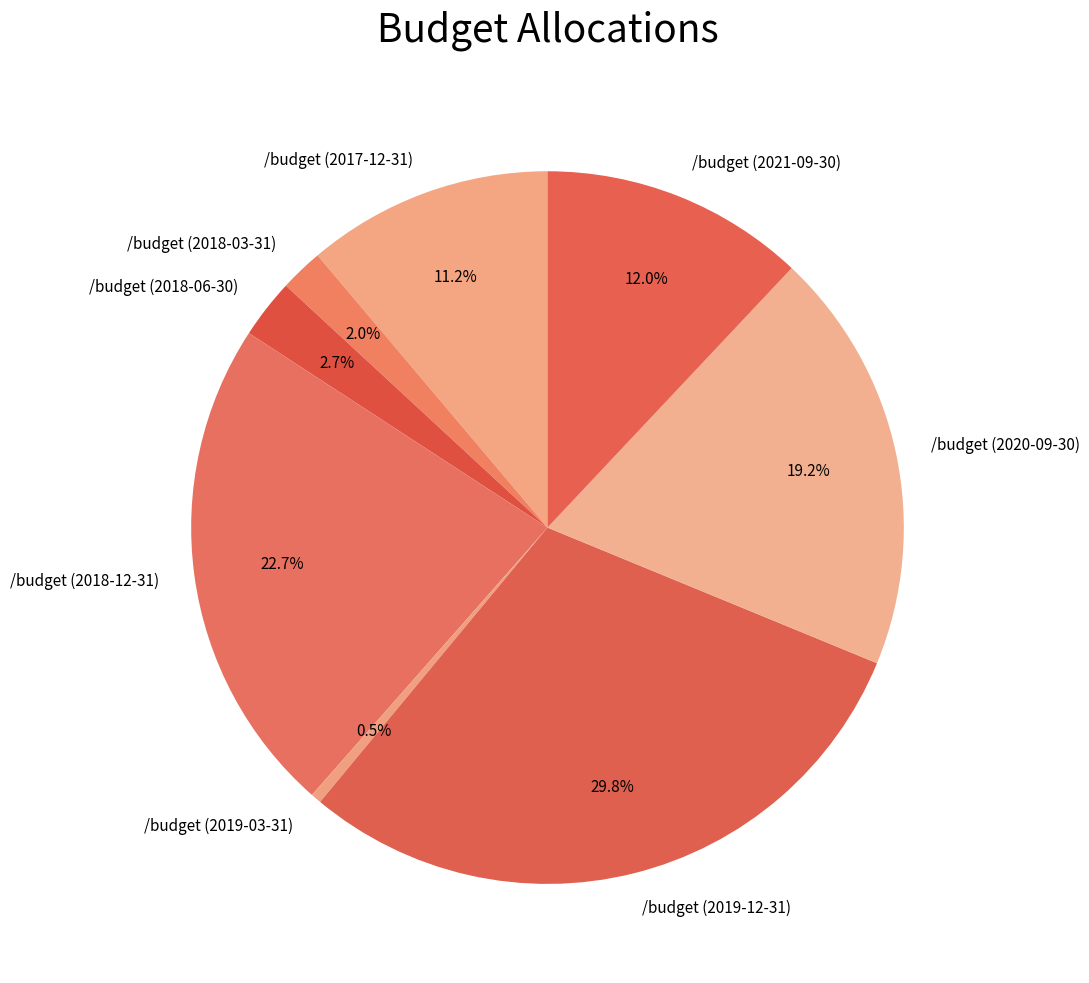

What is the total percentage of /budget (2019-12-31) and /budget (2019-03-31)?

30.3%